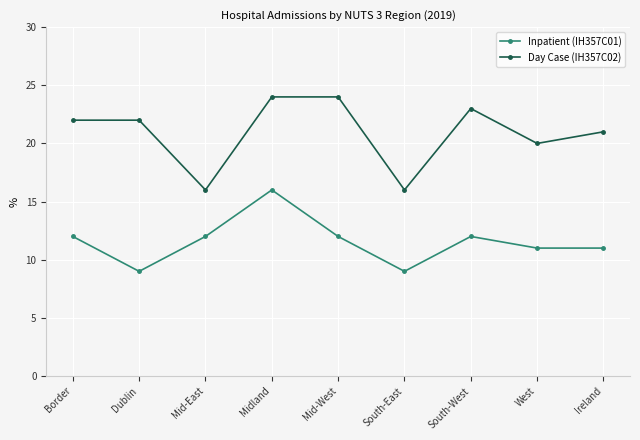

True or false: Day Case (IH357C02) and Inpatient (IH357C01) intersect in this chart.

False